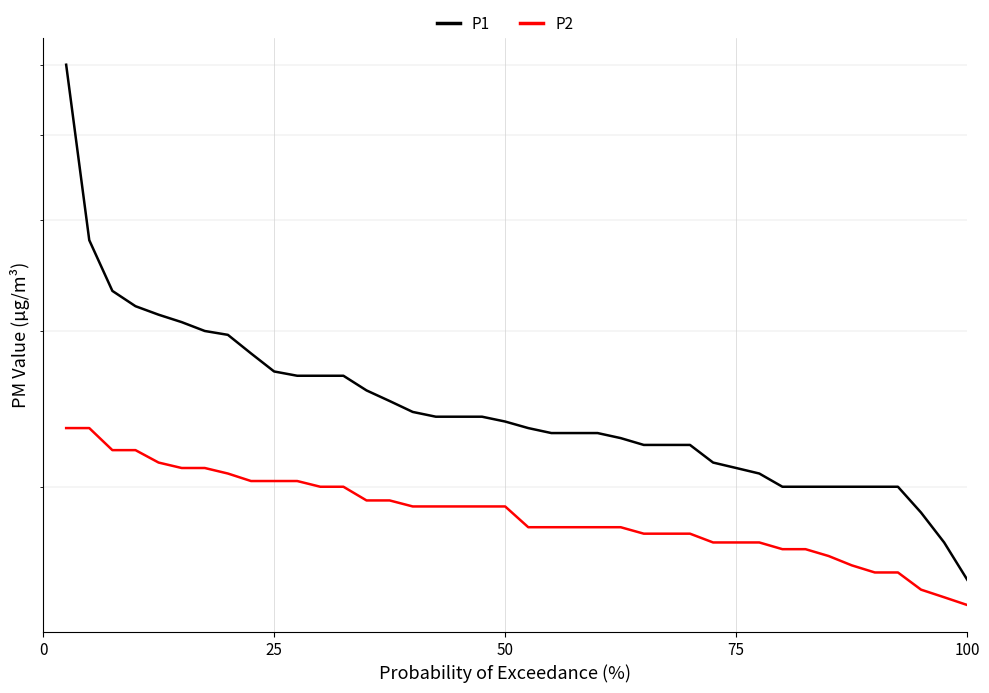

What is the difference between the maximum and minimum values in the P2 series?

0.9